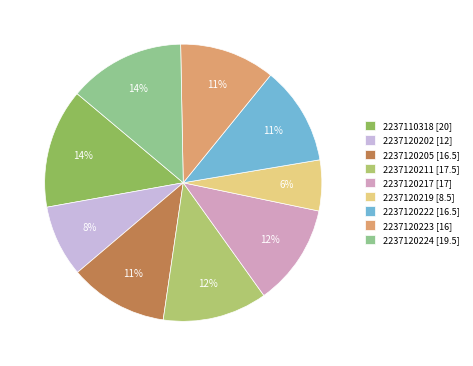

The 2237120211 slice represents 12% of the pie. True or false?

True